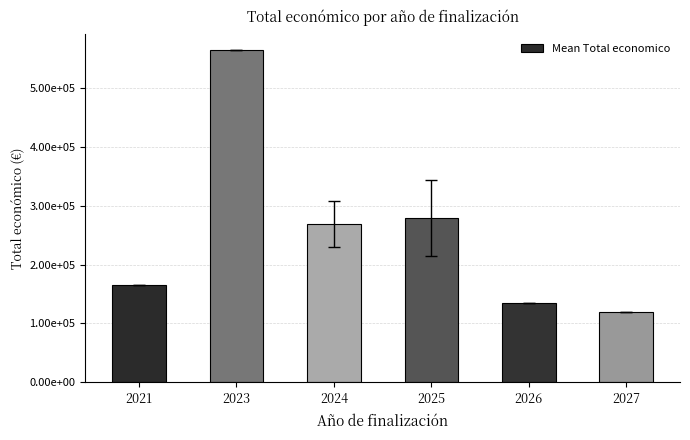

The value at 2023 is 192917.1. True or false?

False